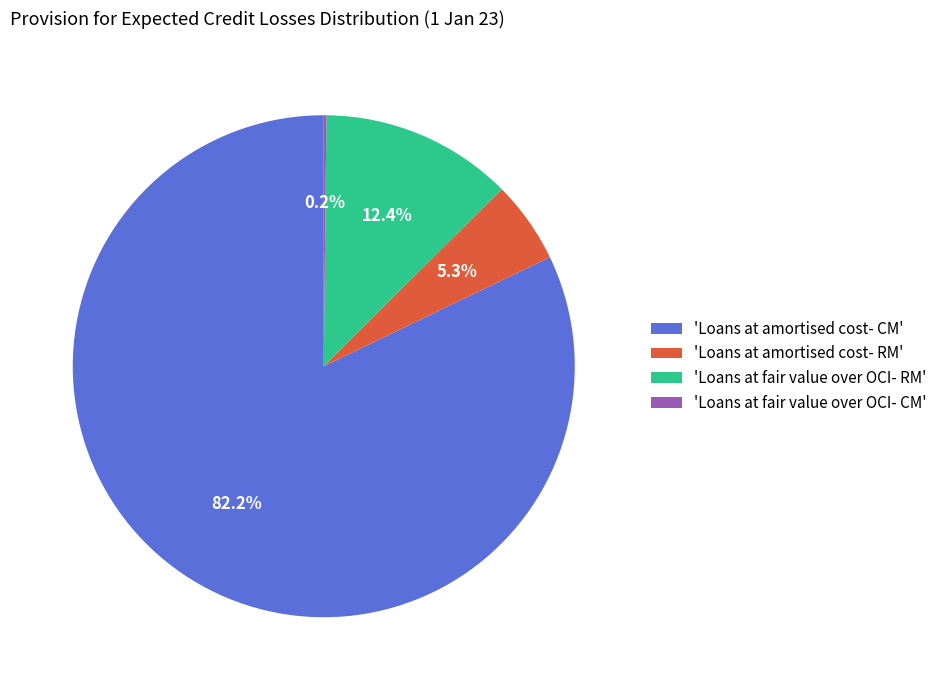

Is there a majority slice in this chart?

Yes